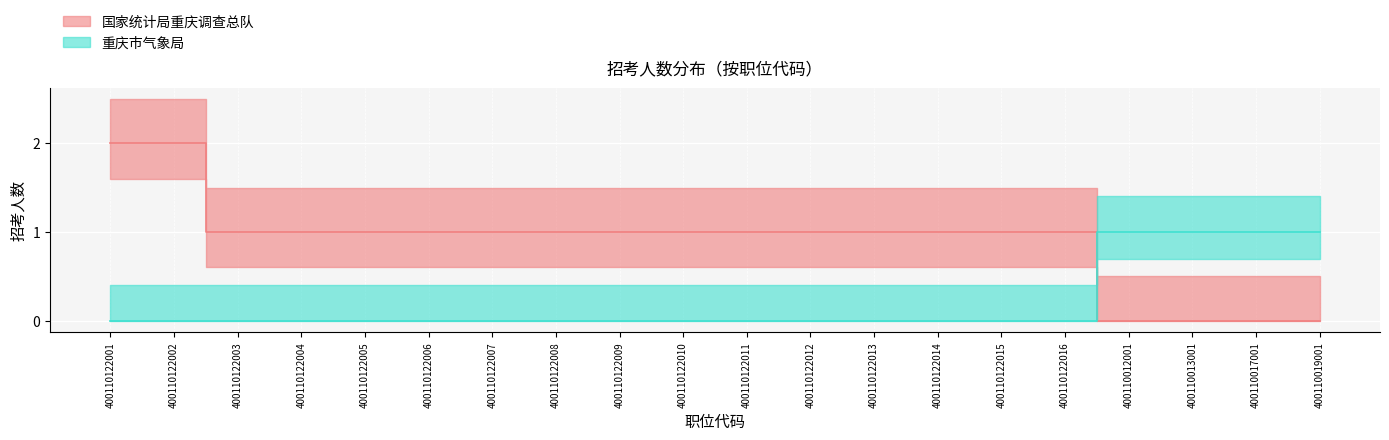

How many lines are shown in the chart?

2